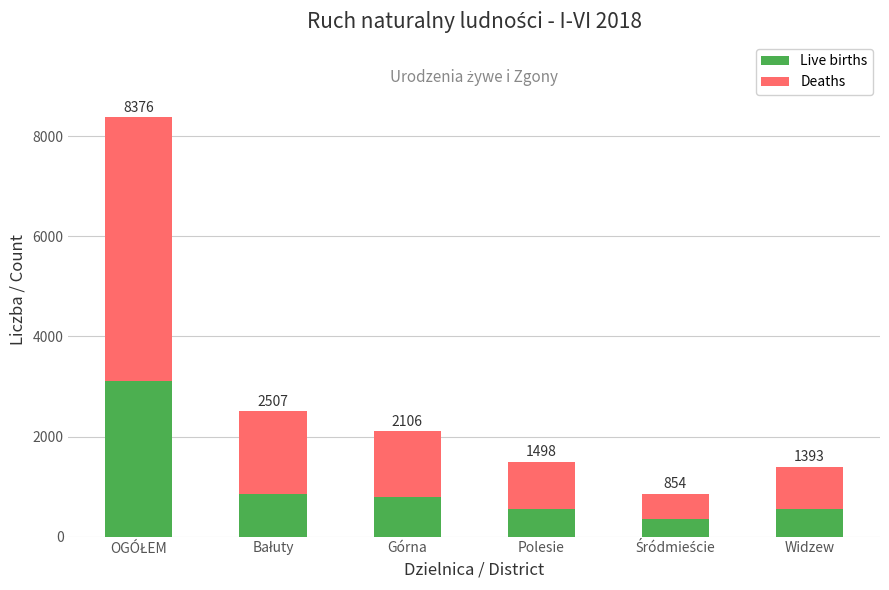

How many bars are there in total?

6